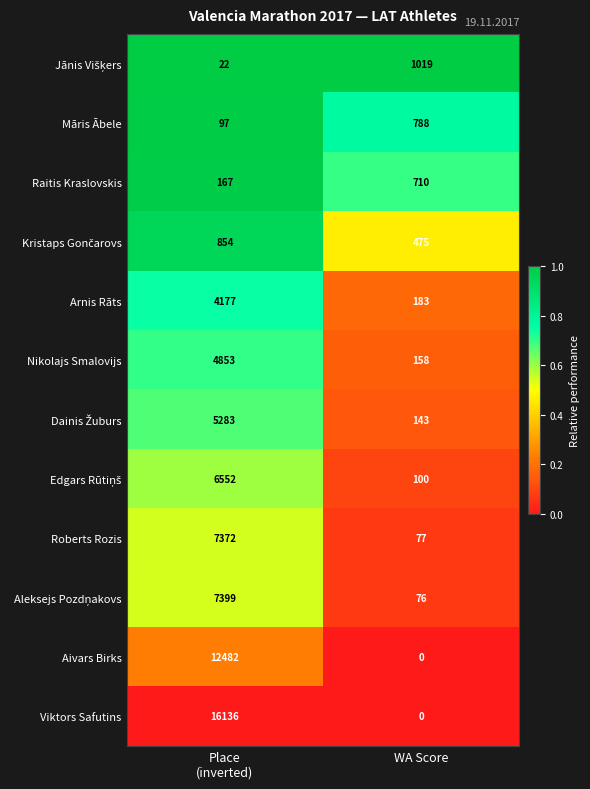

The value of Raitis Kraslovskis at WA Score is 710. True or false?

True